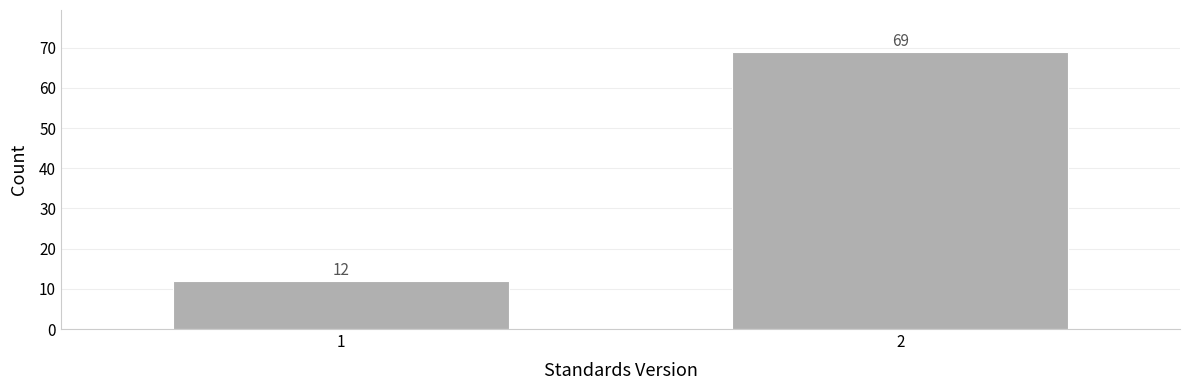

Reading left to right, extract all data points from this chart.

1=12	2=69